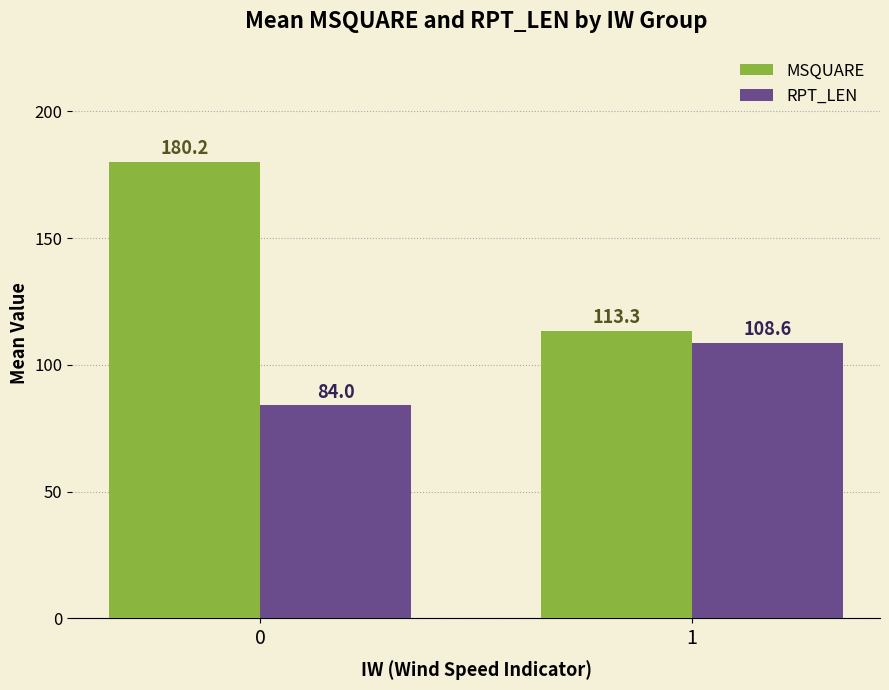

What is the maximum value for MSQUARE?

180.2